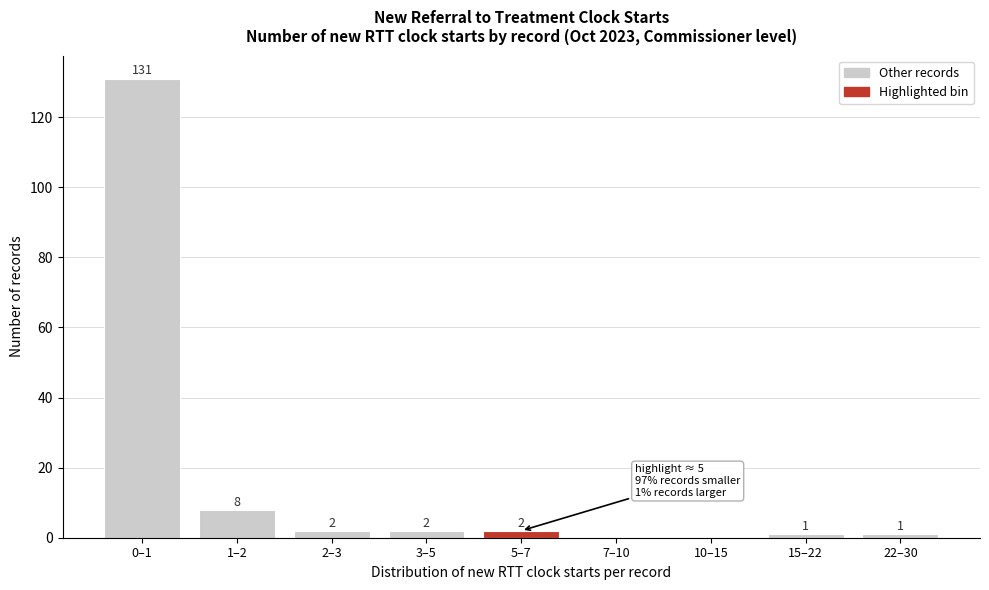

Reading left to right, what are all the values shown in this chart?

0–1=131	1–2=8	2–3=2	3–5=2	5–7=2	7–10=0	10–15=0	15–22=1	22–30=1